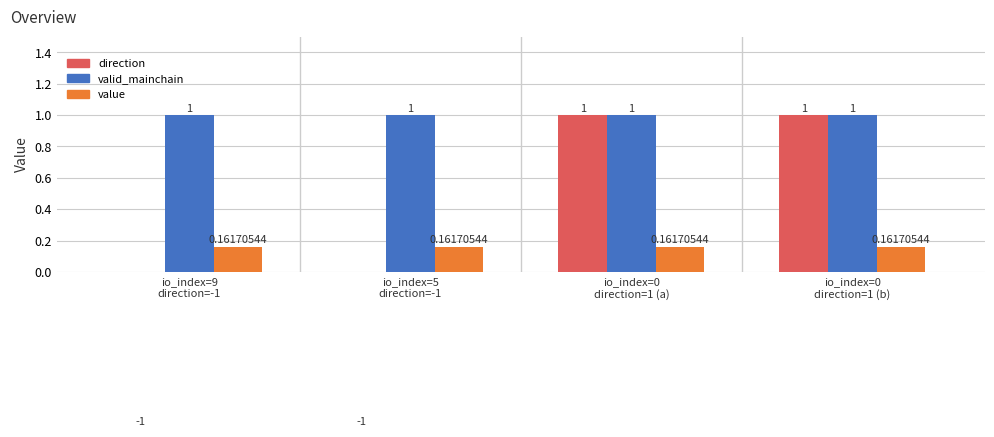

True or false: valid_mainchain has a value of 0.5 at io_index=0
direction=1 (b).

False